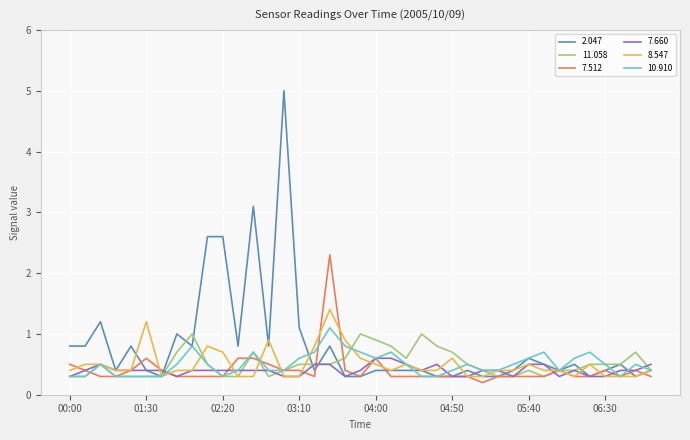

Which series has the largest range (max minus min)?

2.047